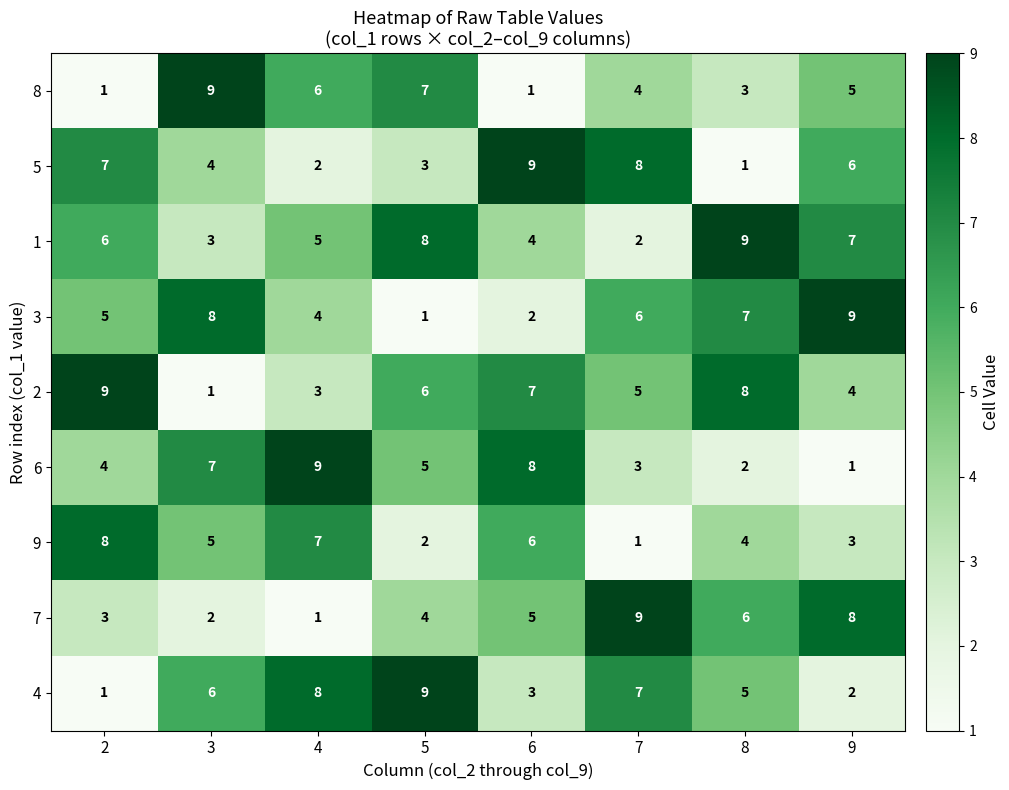

Is it true that 6 equals 2 at 8?

True